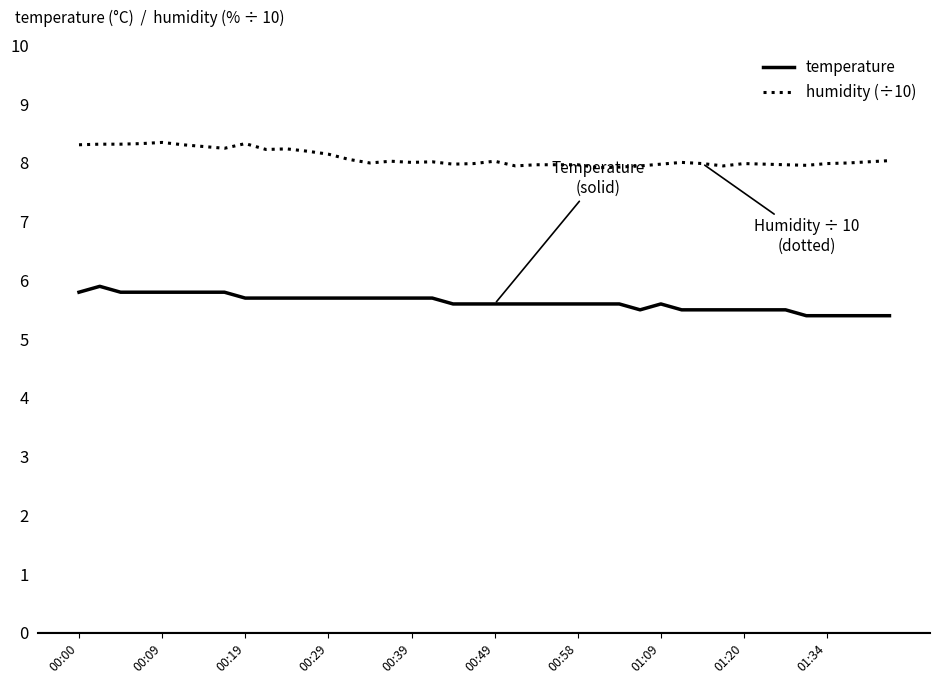

What is the difference between the maximum and minimum values in the humidity (÷10) series?

0.4